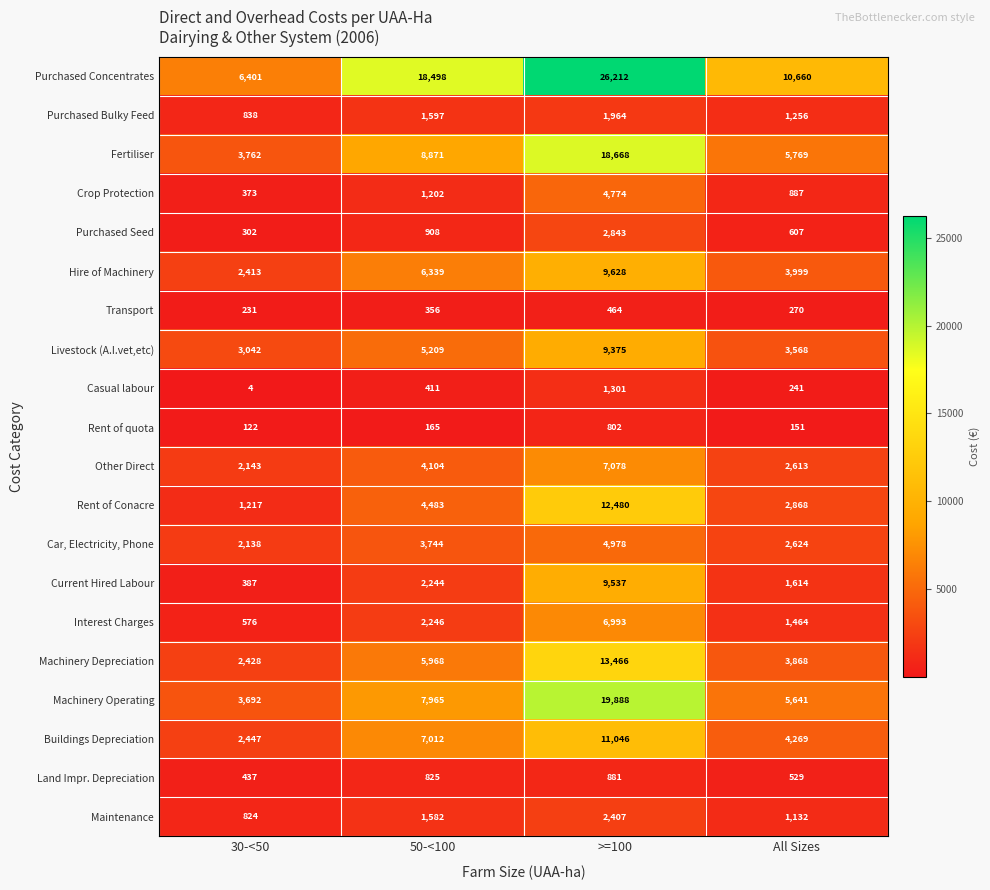

What is the total value across all series at 30-<50?

33777